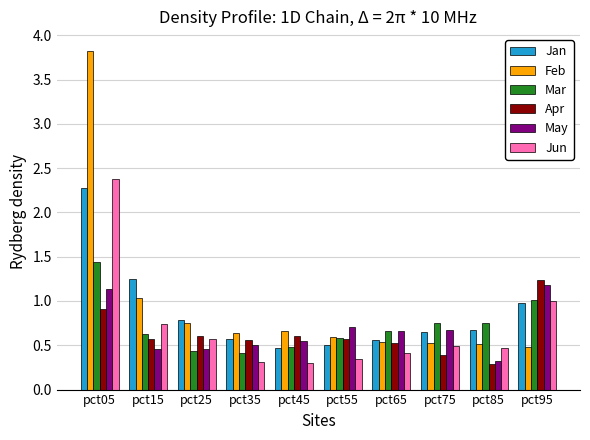

What is the difference between the Feb values at pct05 and pct85?

3.3